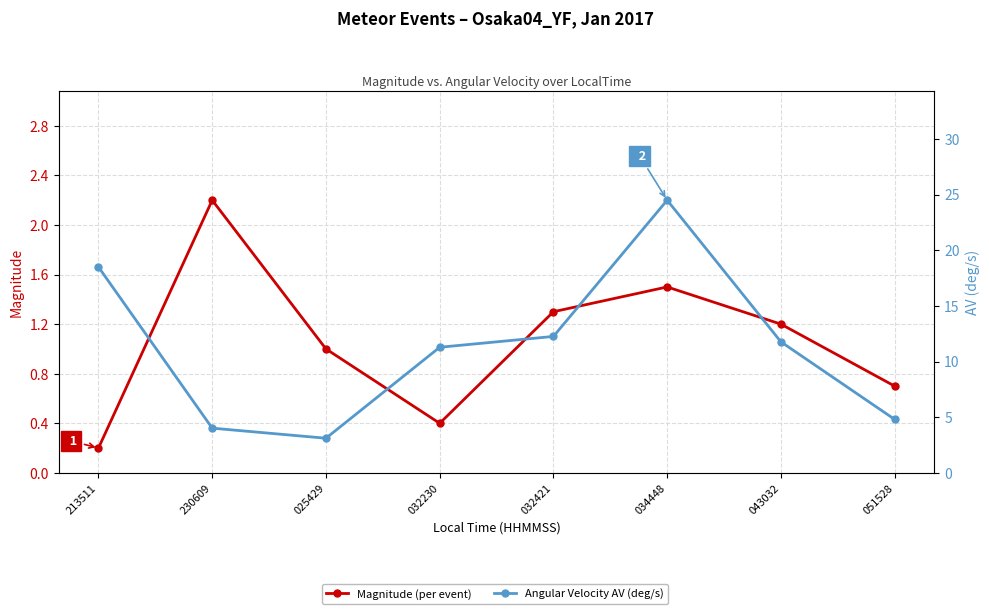

Count the number of data series in this chart.

2